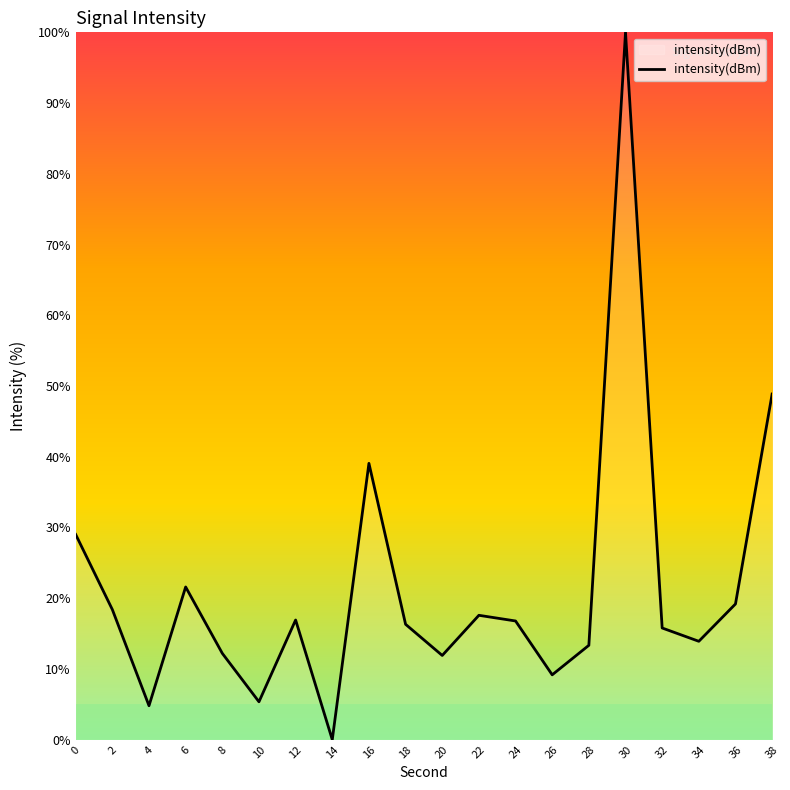

What is the sum of the values at 10 and 30?

105.4